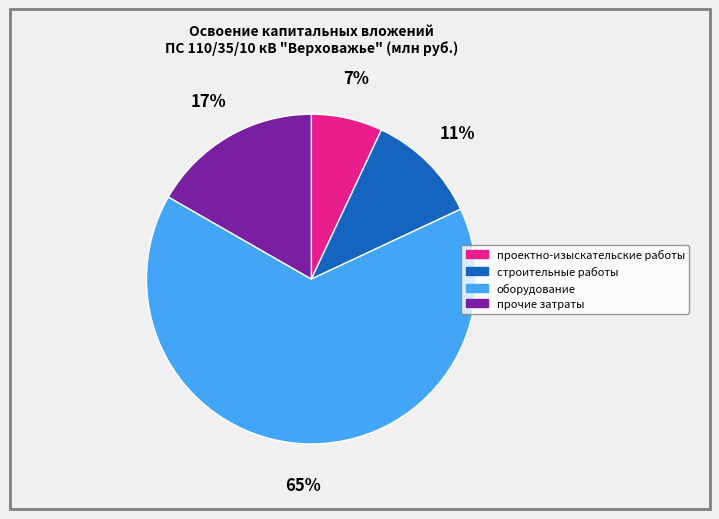

Which slice is the largest?

оборудование